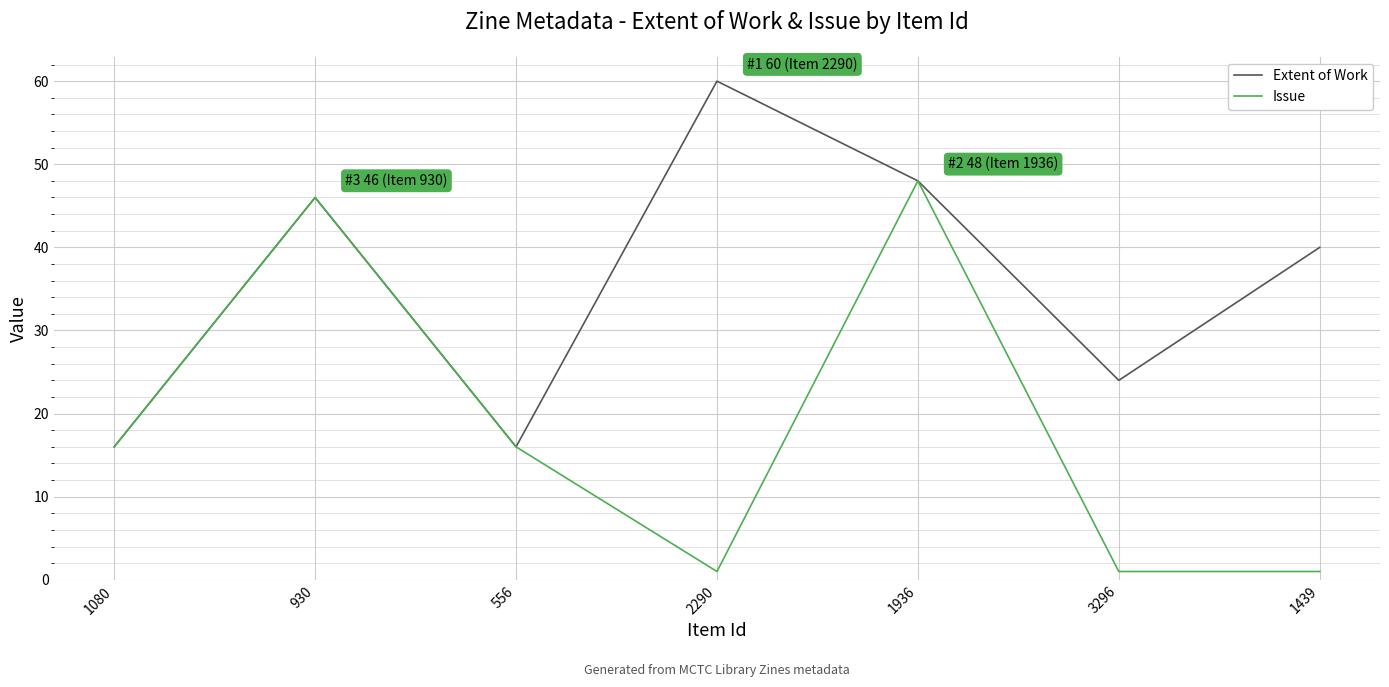

Rank the series by their average value, from highest to lowest.

Extent of Work, Issue